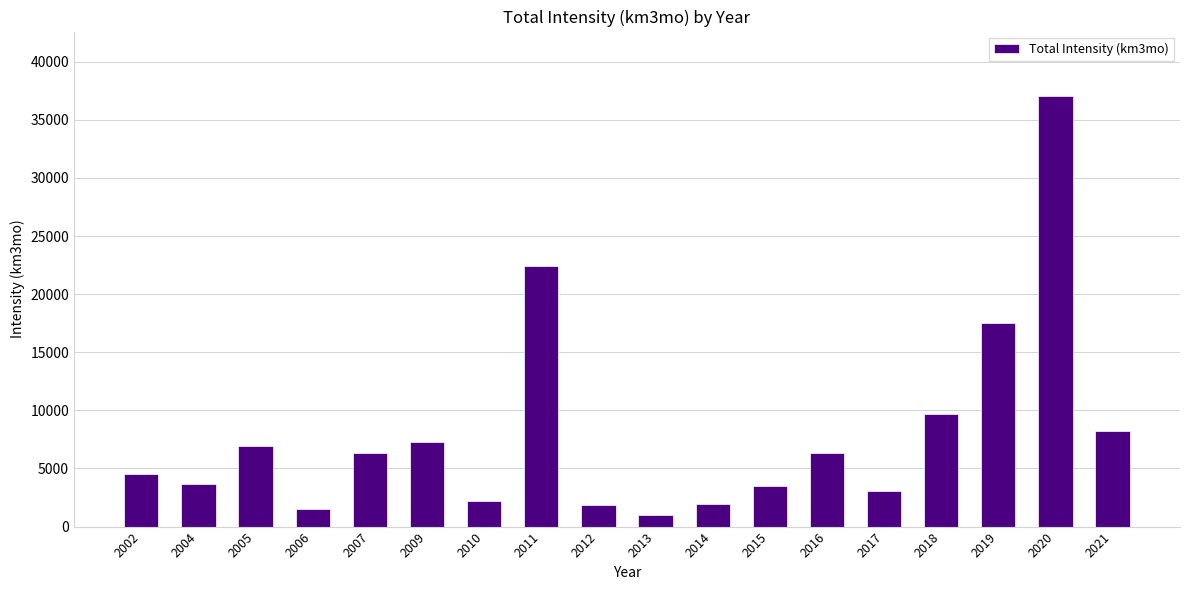

The value at 2007 is 8426.2. True or false?

False